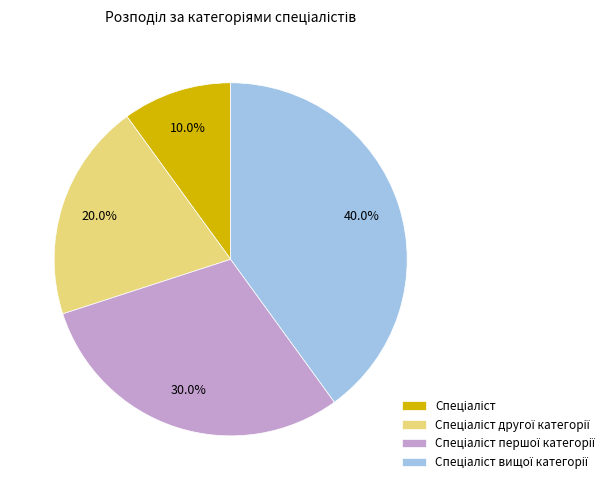

To the nearest percent, what is the average slice percentage?

25%